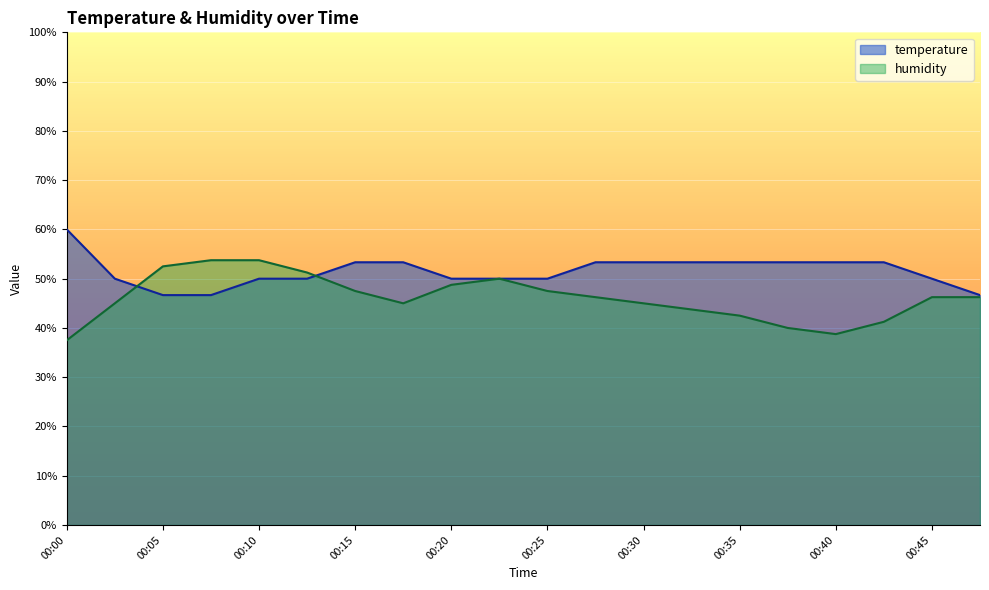

True or false: humidity has more than 2 interior local peaks.

False